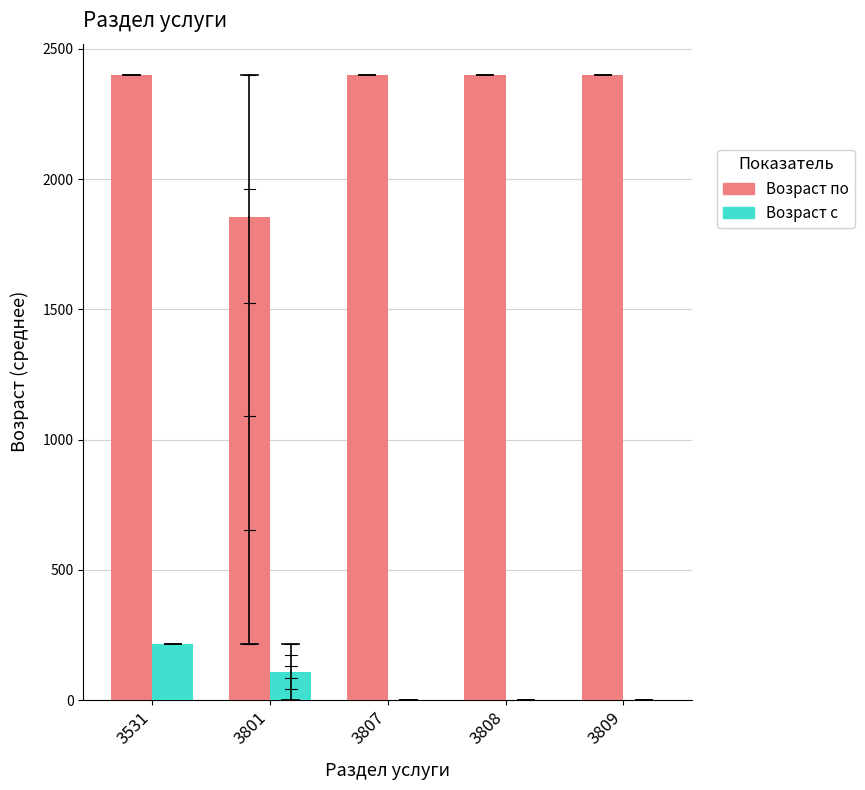

Which series changed the most between 3531 and 3807?

Возраст с